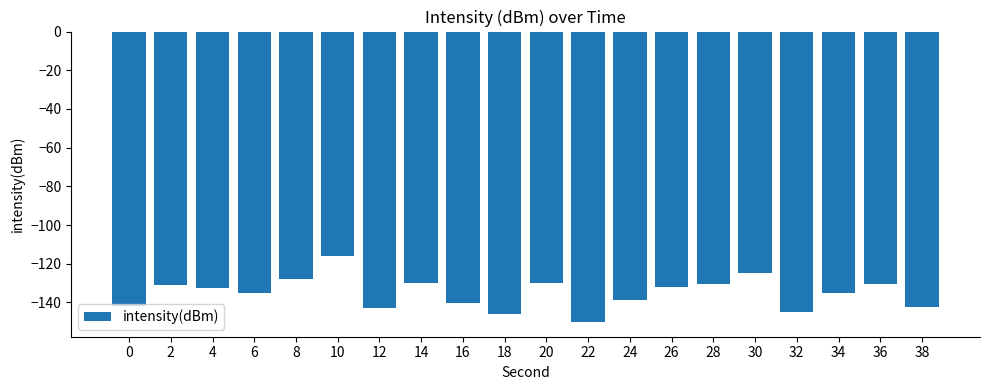

What is the approximate value at 20?

-130.1